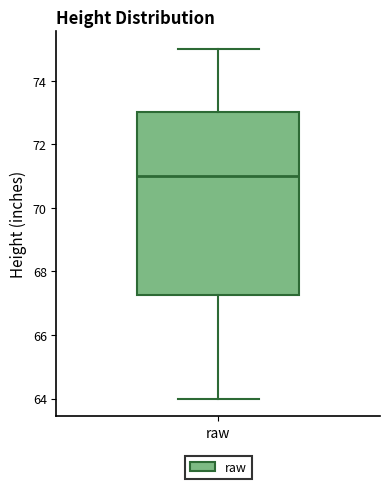

Where does the upper whisker of the box for raw end on the y-axis? The values are not printed on the chart, so give them approximately, as read against the axis.

75.0